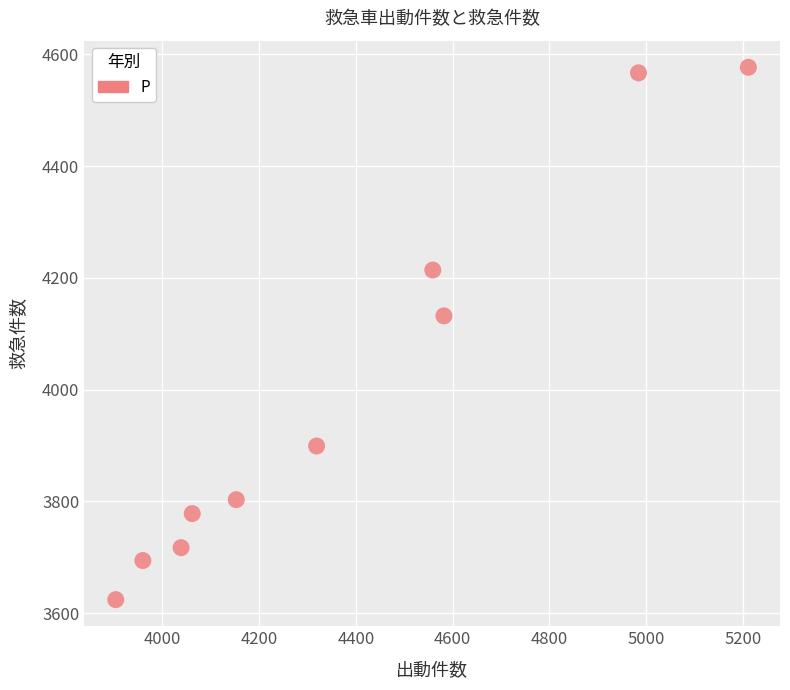

What is the average X value?

4377